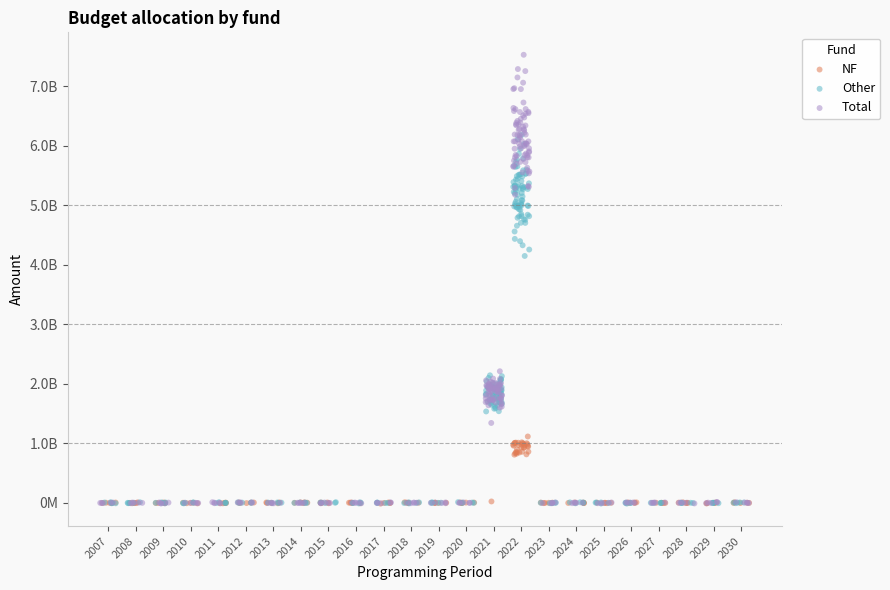

What are all the series names shown in the legend?

NF, Other, Total